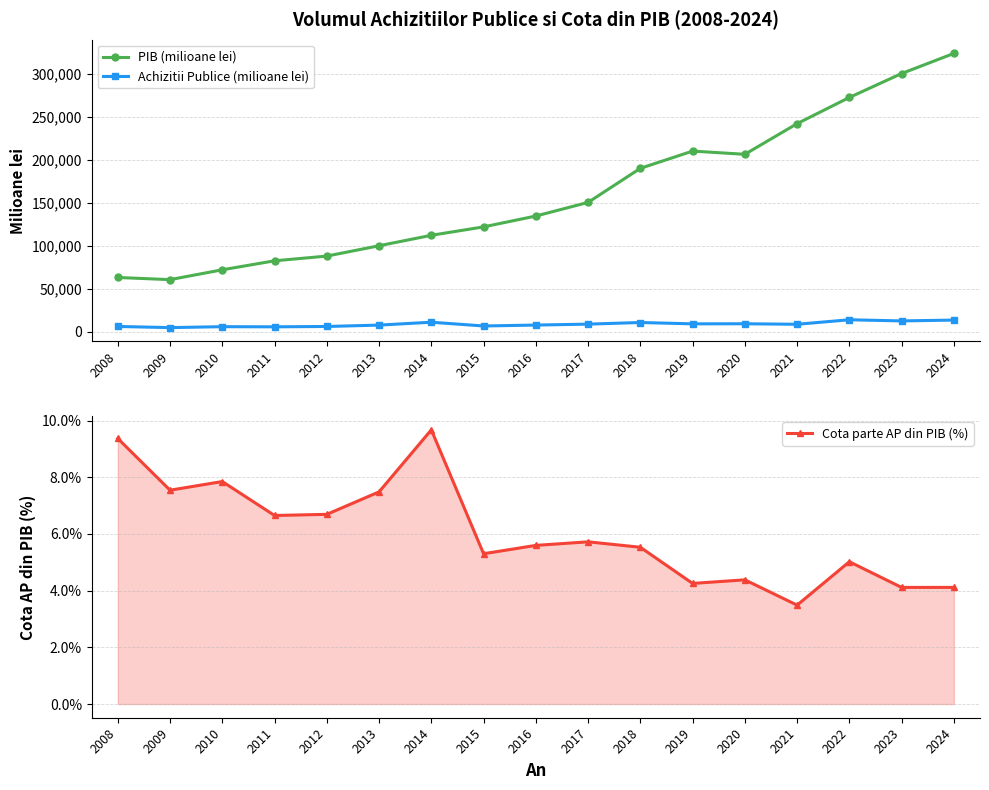

True or false: Cota parte AP din PIB (%) and PIB (milioane lei) intersect in this chart.

False